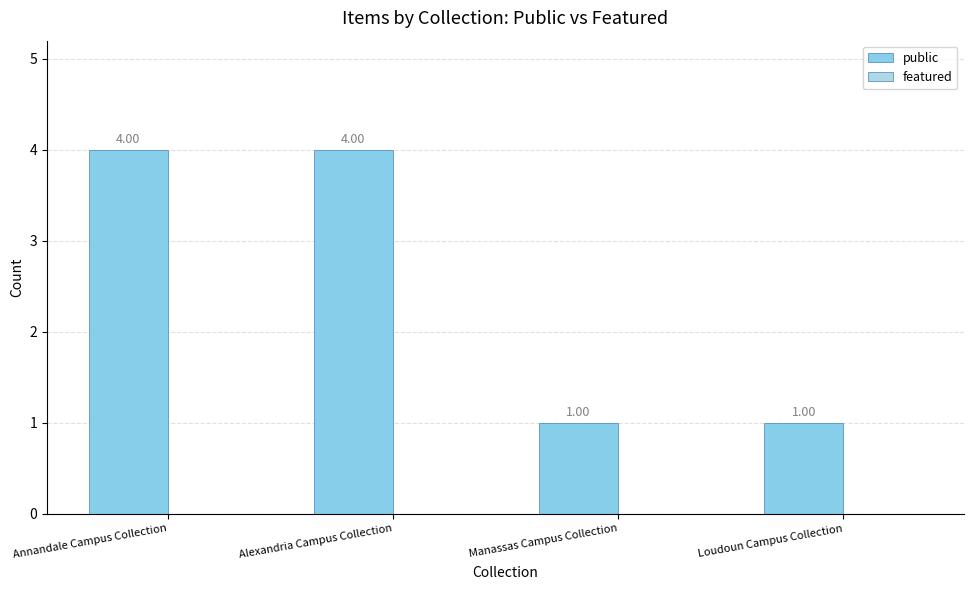

Does the chart contain any negative values?

No